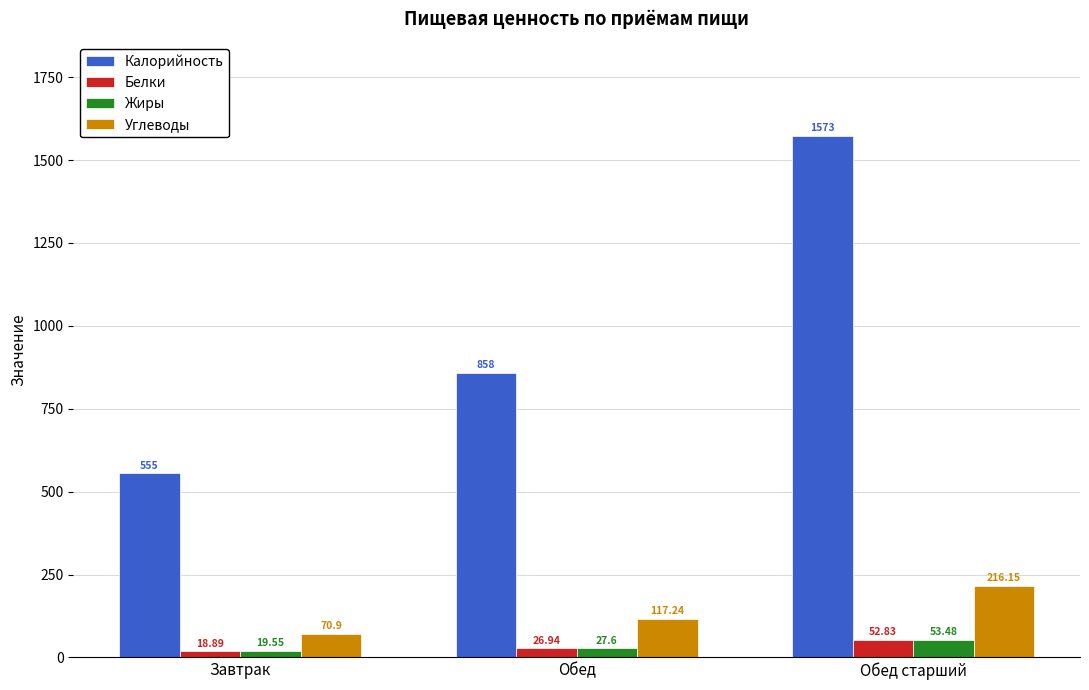

What is the difference between the highest and lowest values at Обед старший?

1520.2